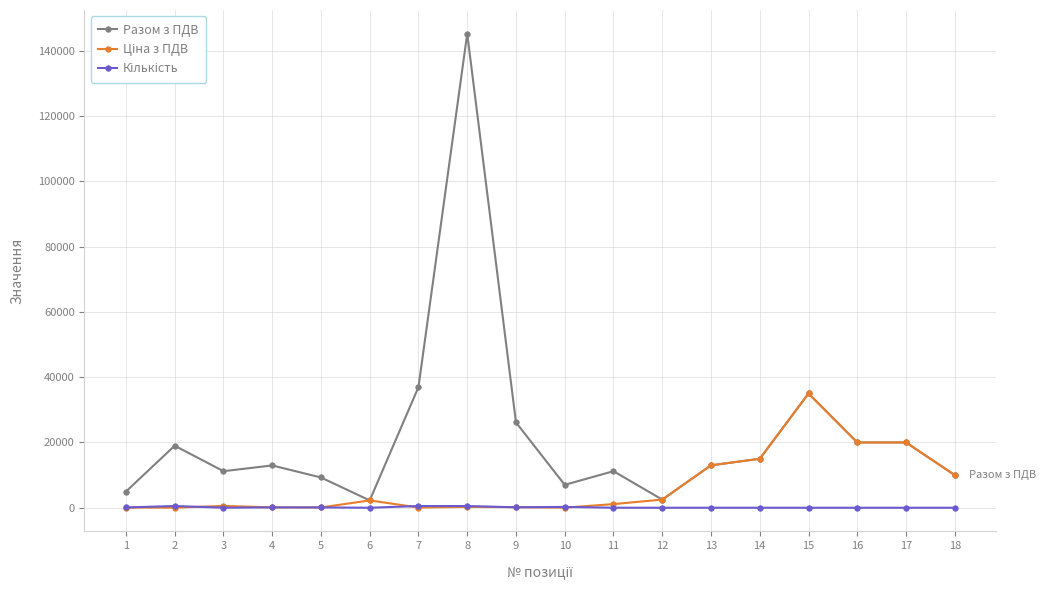

At which category is the sum across all series the highest?

8